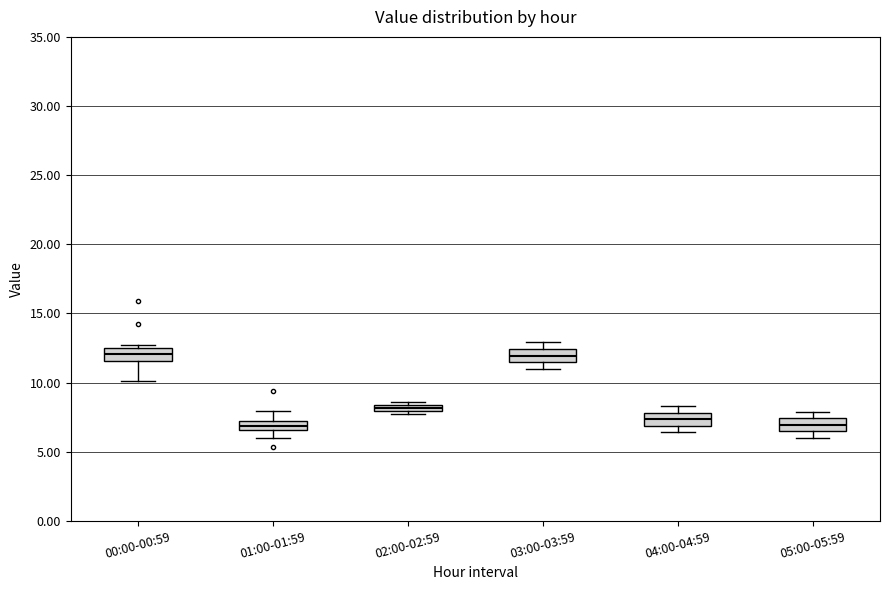

Where does the median line of the box for 04:00-04:59 sit on the y-axis? The values are not printed on the chart, so give them approximately, as read against the axis.

7.5